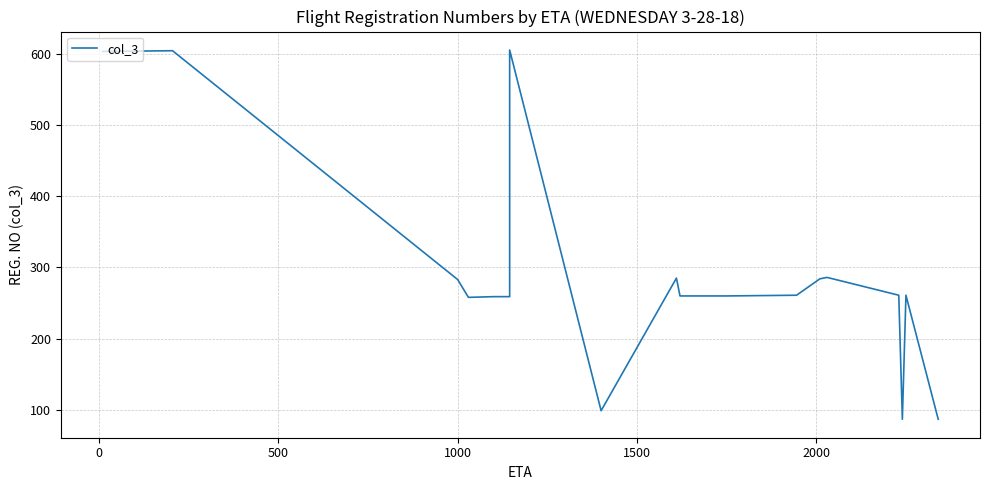

True or false: there are more than 1 points higher than both neighbors.

True